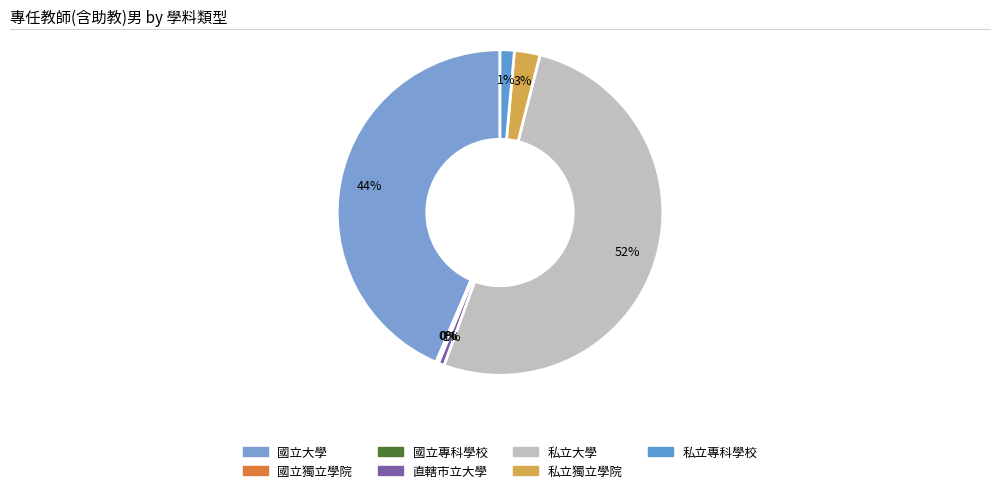

What is the change in value from 國立專科學校 to 私立大學?

+15598